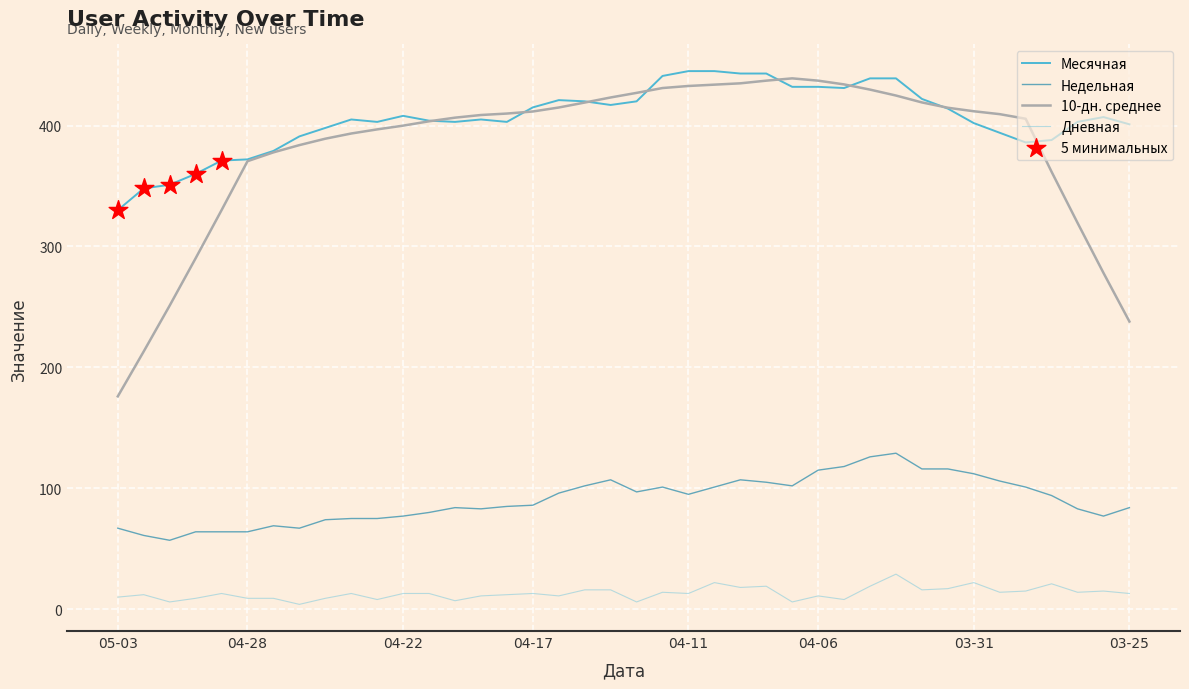

Which series has the widest spread of values?

10-дн. среднее